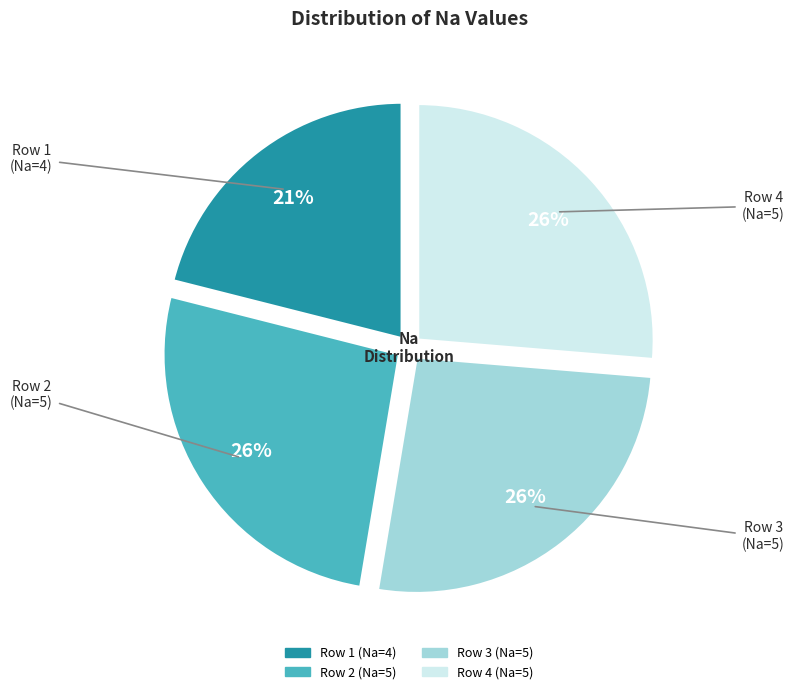

What percentage is the Row 1 slice, to the nearest percent?

21%